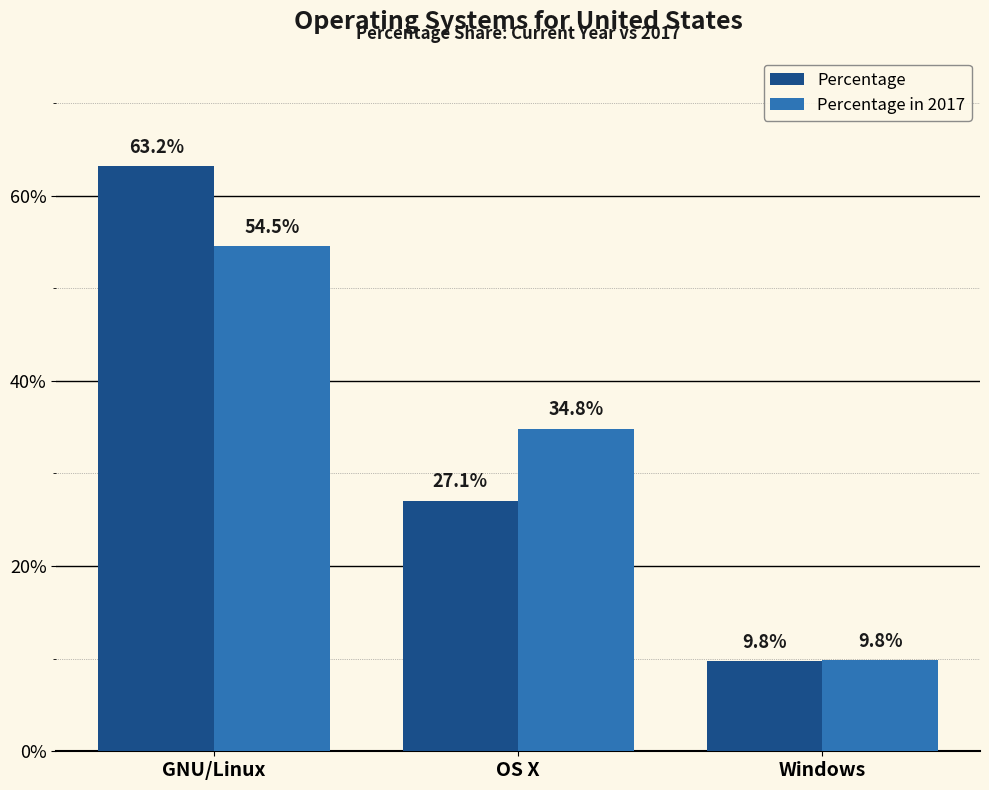

What is the total value across all series at GNU/Linux?

117.7